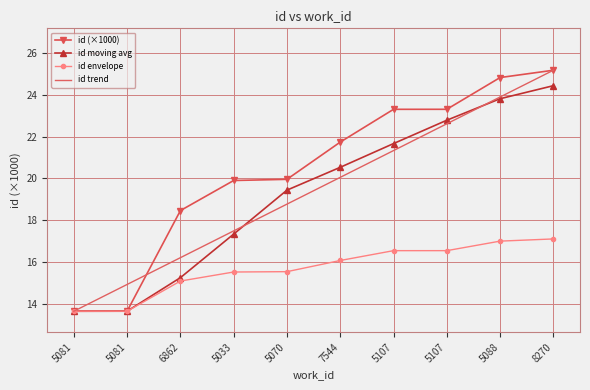

The value of id moving avg at 5081 is 9.3. True or false?

False